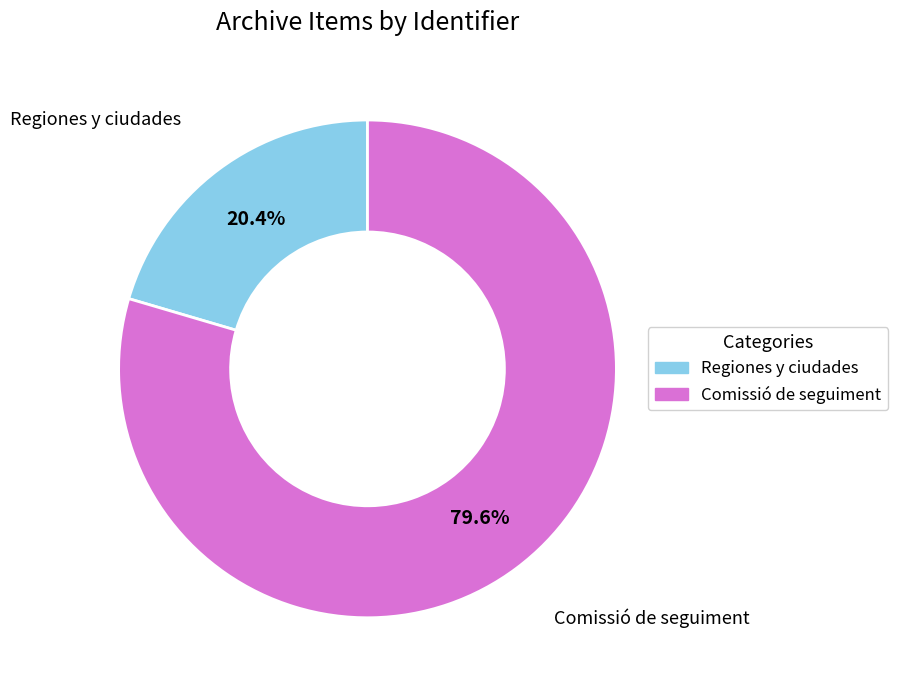

Count the number of slices in the pie.

2